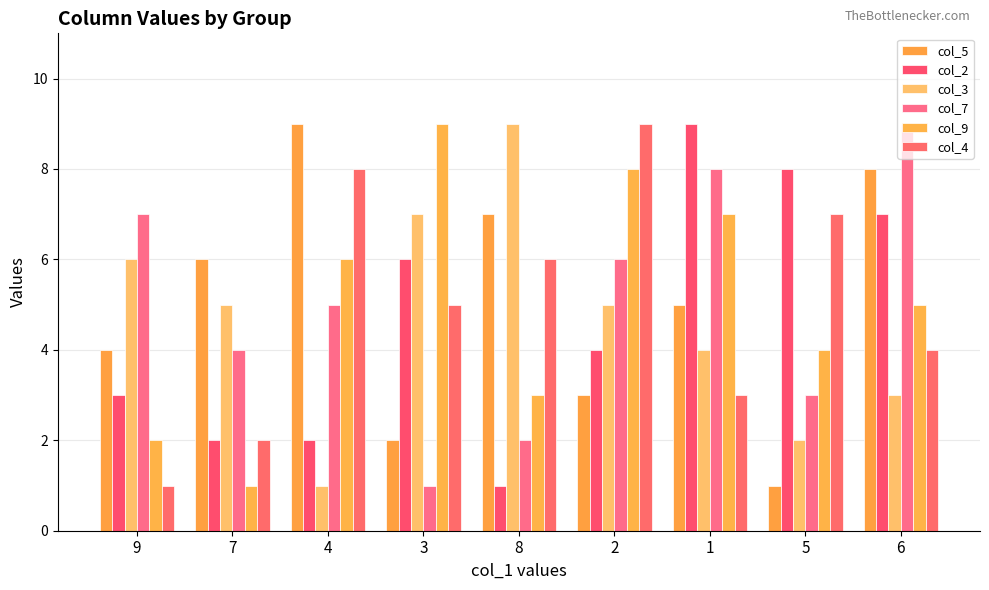

Rank the series at 5 from lowest to highest value.

col_5, col_3, col_7, col_9, col_4, col_2